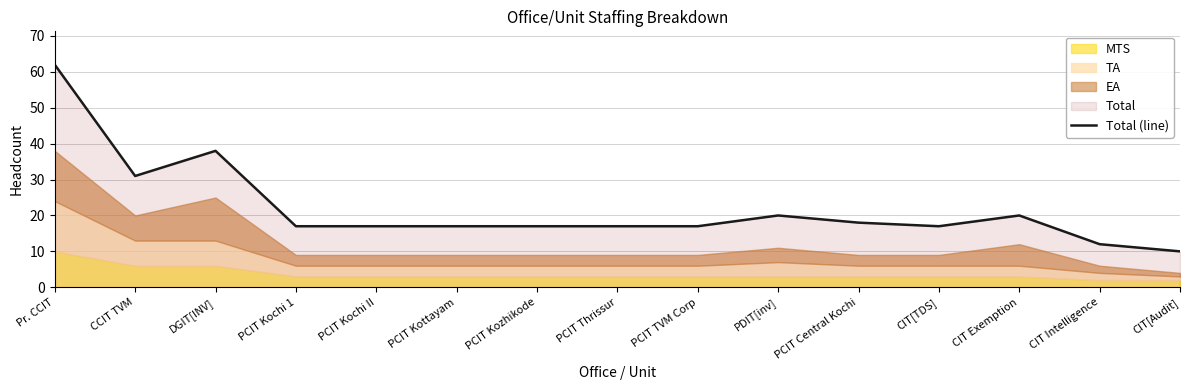

List the labels in order of value, largest first.

Pr. CCIT, DGIT[INV], CCIT TVM, PDIT[inv], CIT Exemption, PCIT Central Kochi, PCIT Kochi 1, PCIT Kochi II, PCIT Kottayam, PCIT Kozhikode, PCIT Thrissur, PCIT TVM Corp, CIT[TDS], CIT Intelligence, CIT[Audit]